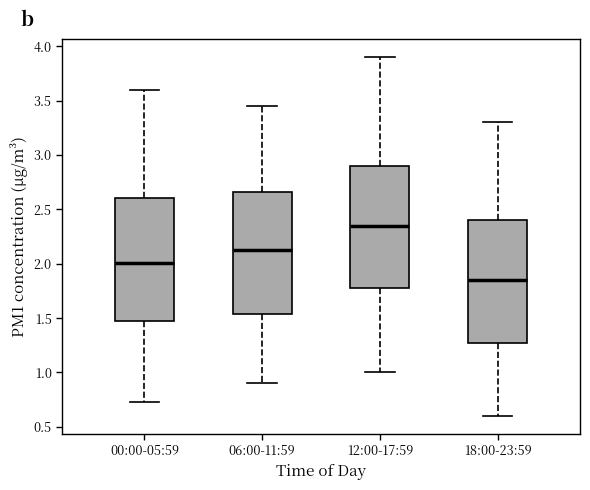

Reading left to right, read every box against the y-axis: the position of its median line, the range the box covers, and the ends of its whiskers. The values are not printed on the chart, so give them approximately, as read against the axis.

00:00-05:59: median 2.00, box 1.50 to 2.60, whiskers 0.75 to 3.60
06:00-11:59: median 2.15, box 1.55 to 2.65, whiskers 0.90 to 3.45
12:00-17:59: median 2.35, box 1.80 to 2.90, whiskers 1.00 to 3.90
18:00-23:59: median 1.85, box 1.30 to 2.40, whiskers 0.60 to 3.30